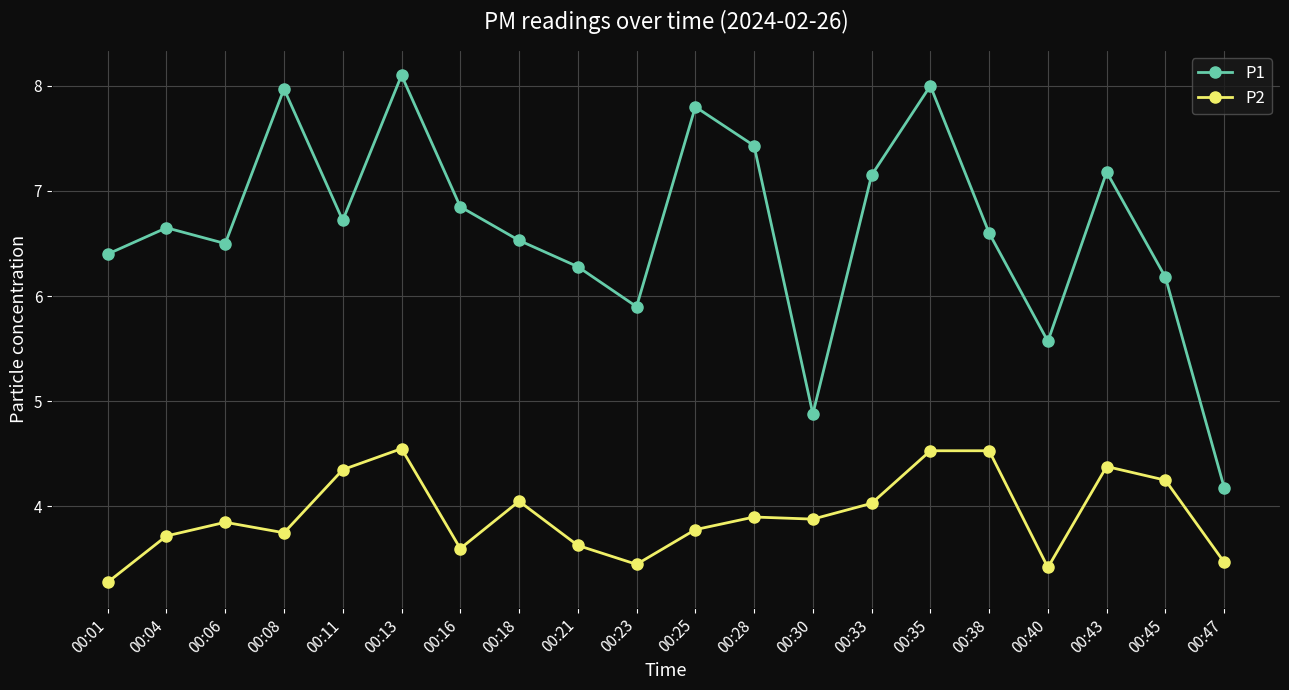

At how many categories does at least one series exceed 3?

20